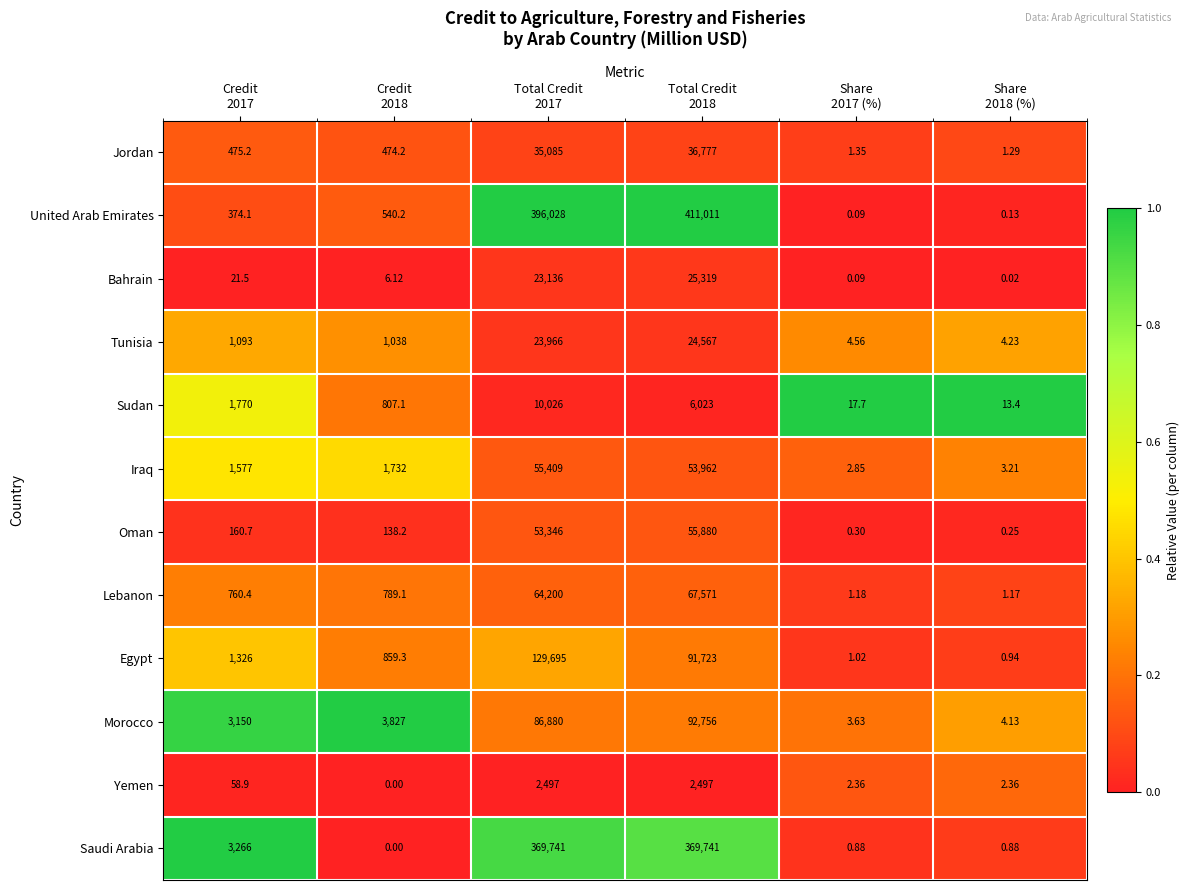

List the series in order of their peak value, lowest first.

Yemen, Sudan, Tunisia, Bahrain, Jordan, Iraq, Oman, Lebanon, Morocco, Egypt, Saudi Arabia, United Arab Emirates